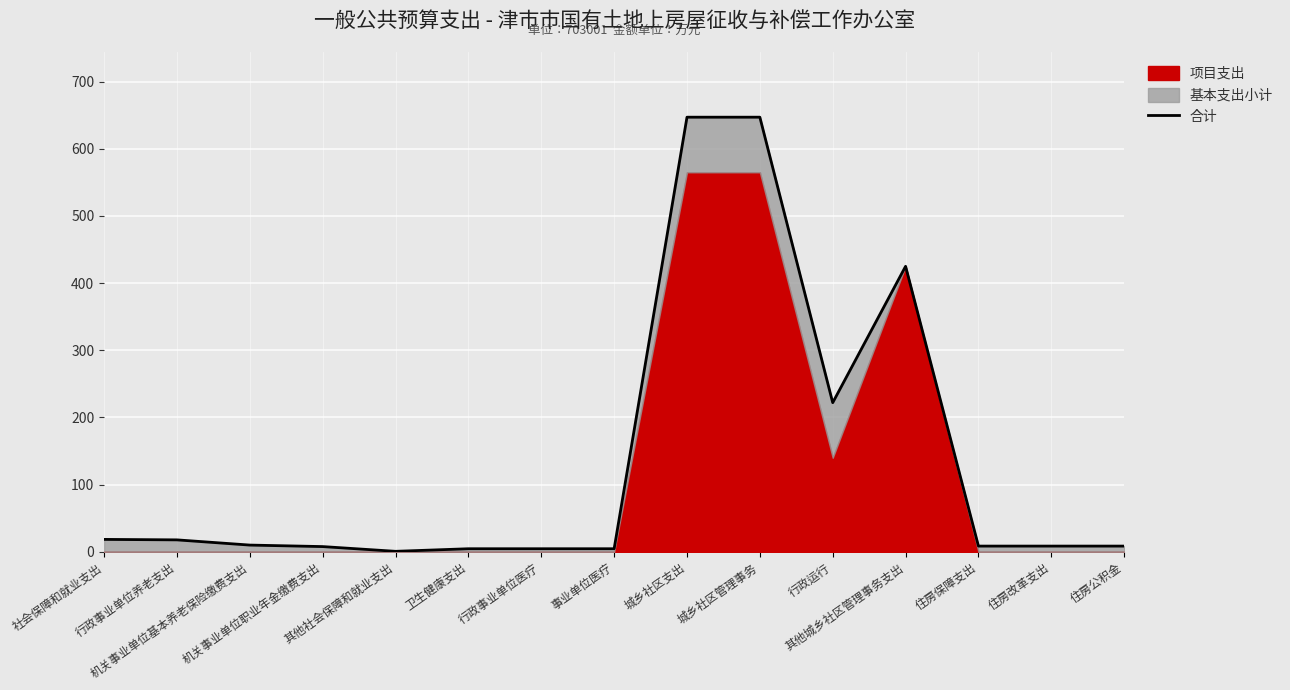

What is the sum of the values at 住房改革支出 and 住房保障支出?

17.0